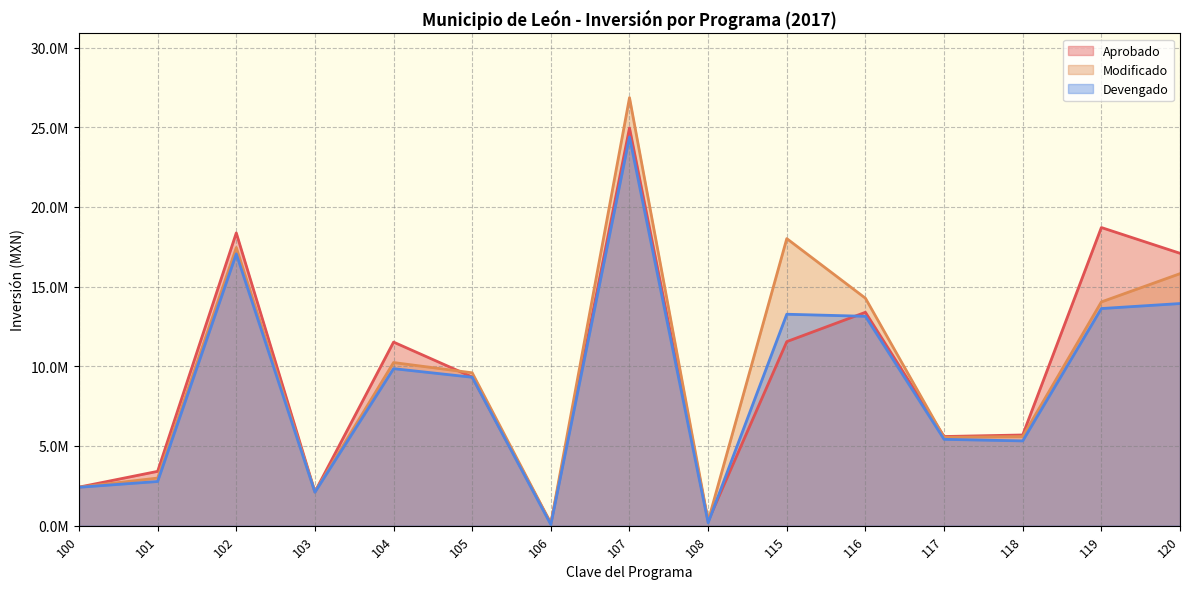

Where is the first local maximum for Devengado?

102